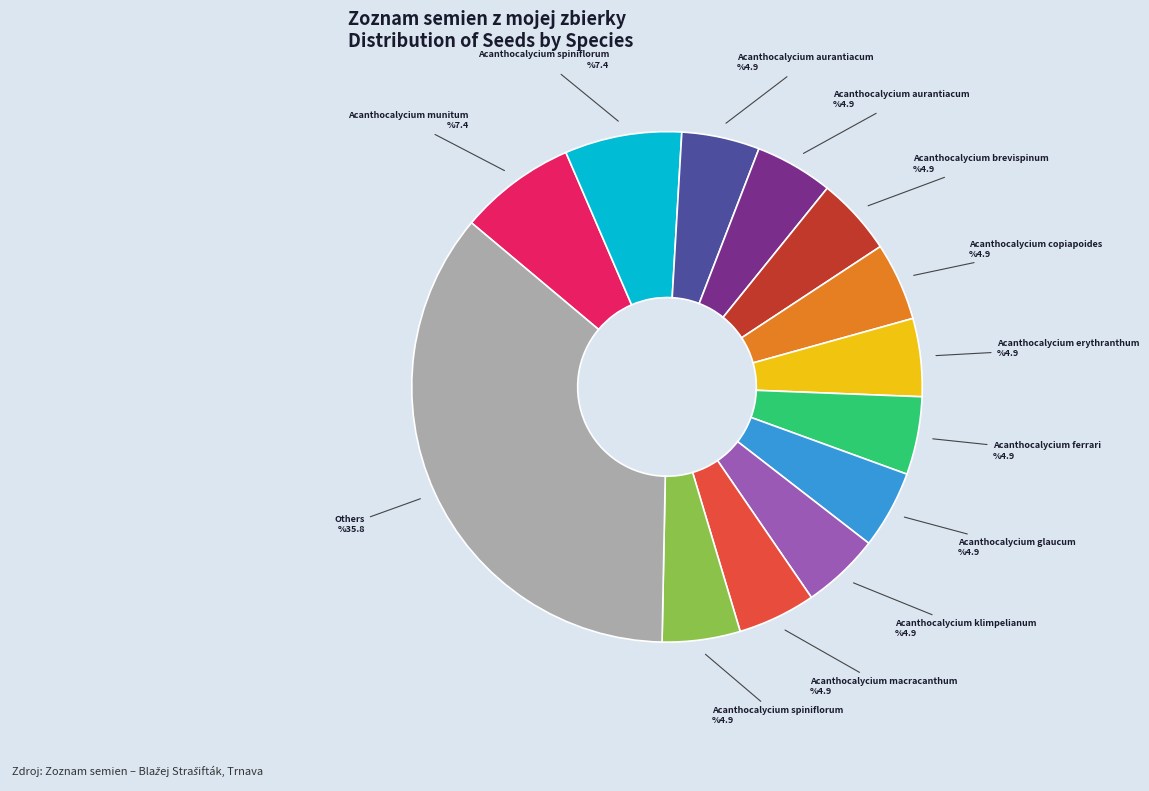

Does any single category account for the majority?

No